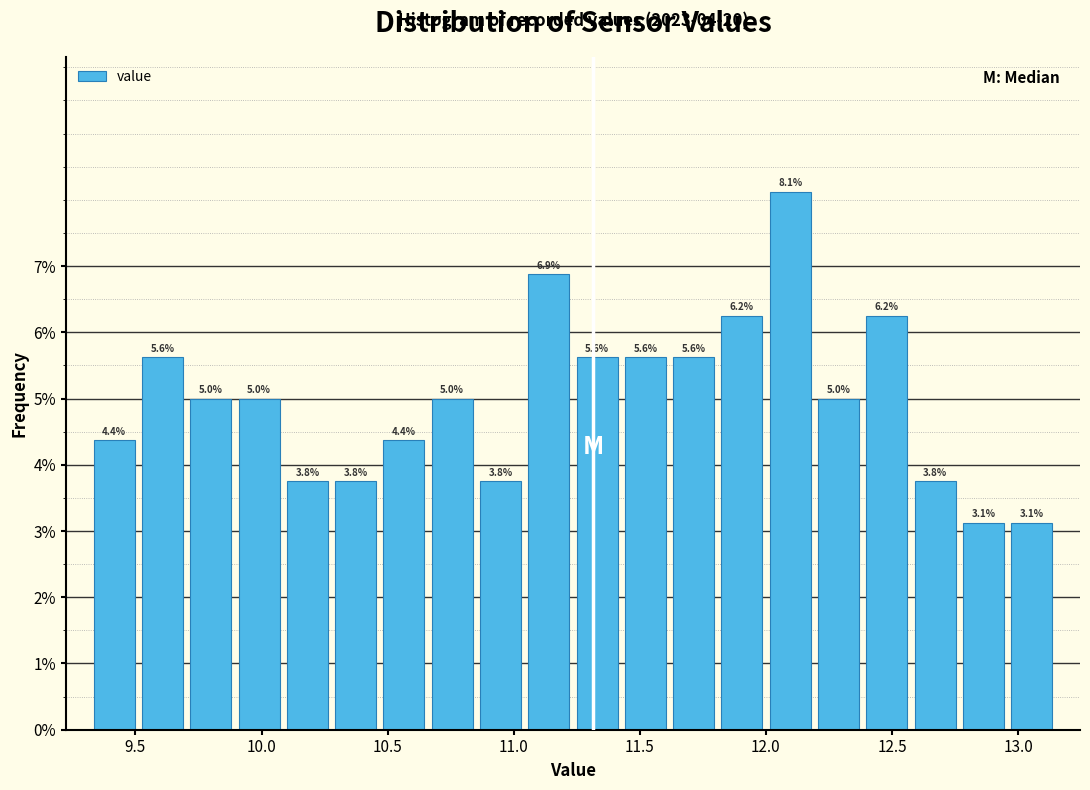

Read against the x-axis, roughly where is the centre of the tallest bar?

12.10